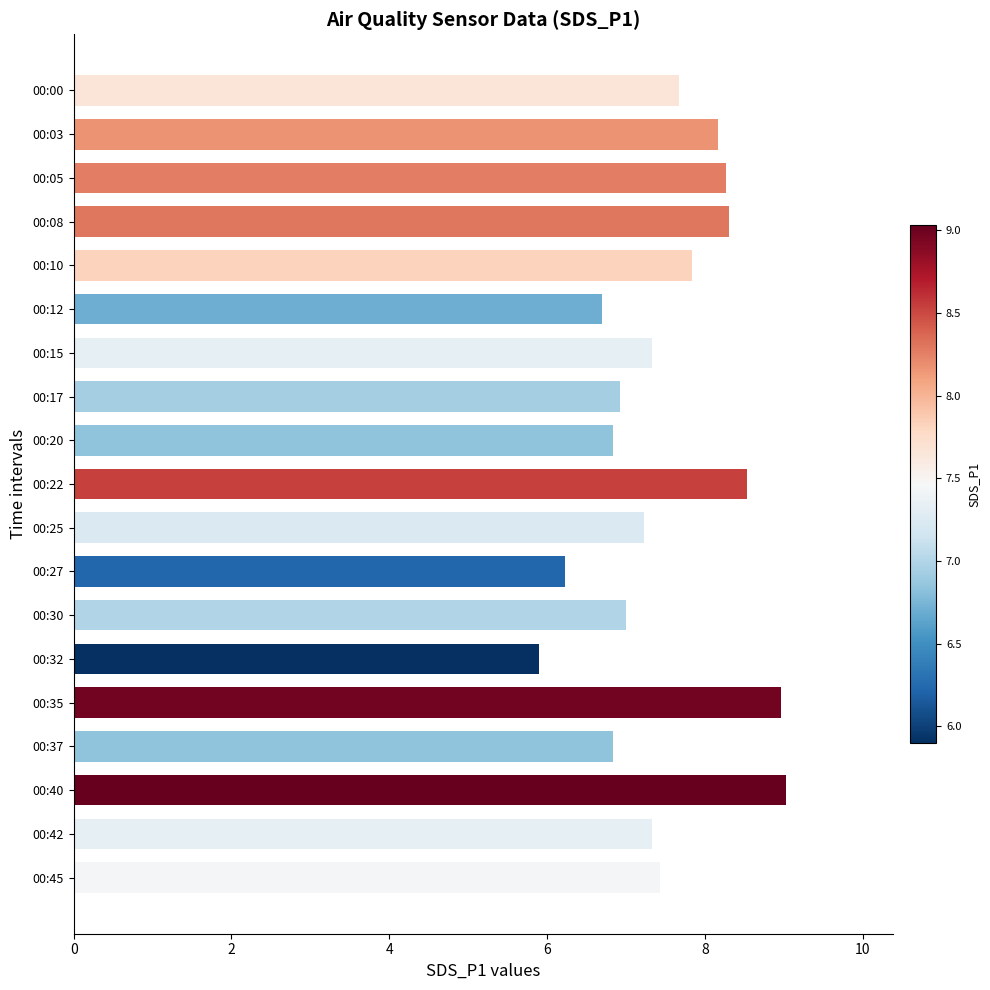

How many series are shown in this chart?

1